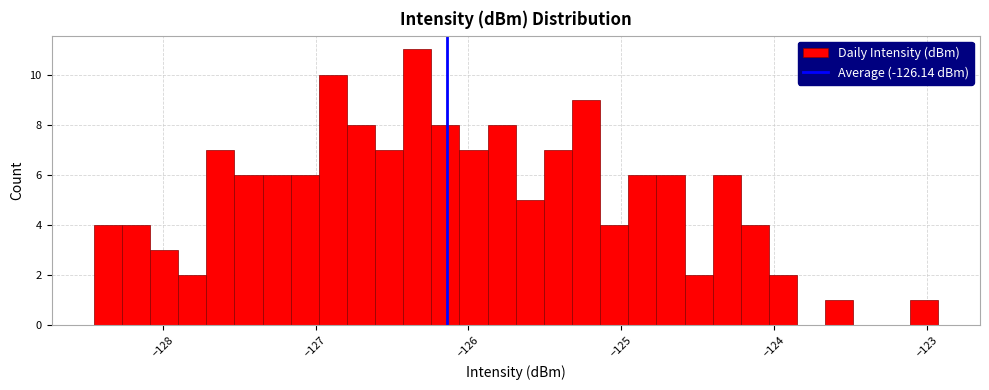

Read against the x-axis, roughly where is the centre of the tallest bar?

-126.3